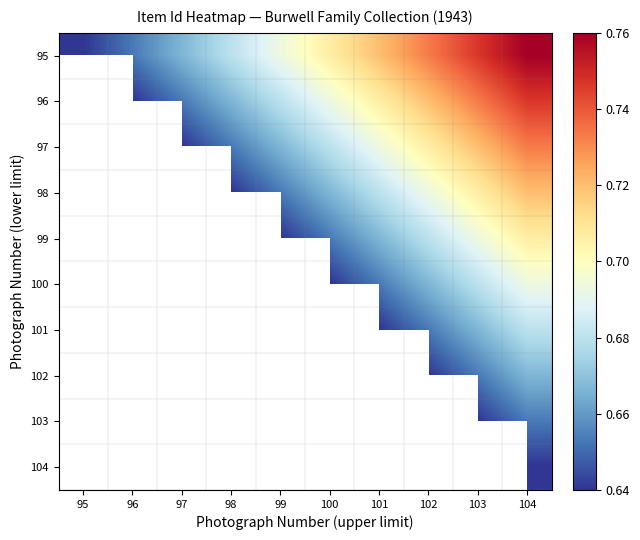

Which series has the largest range (max minus min)?

95